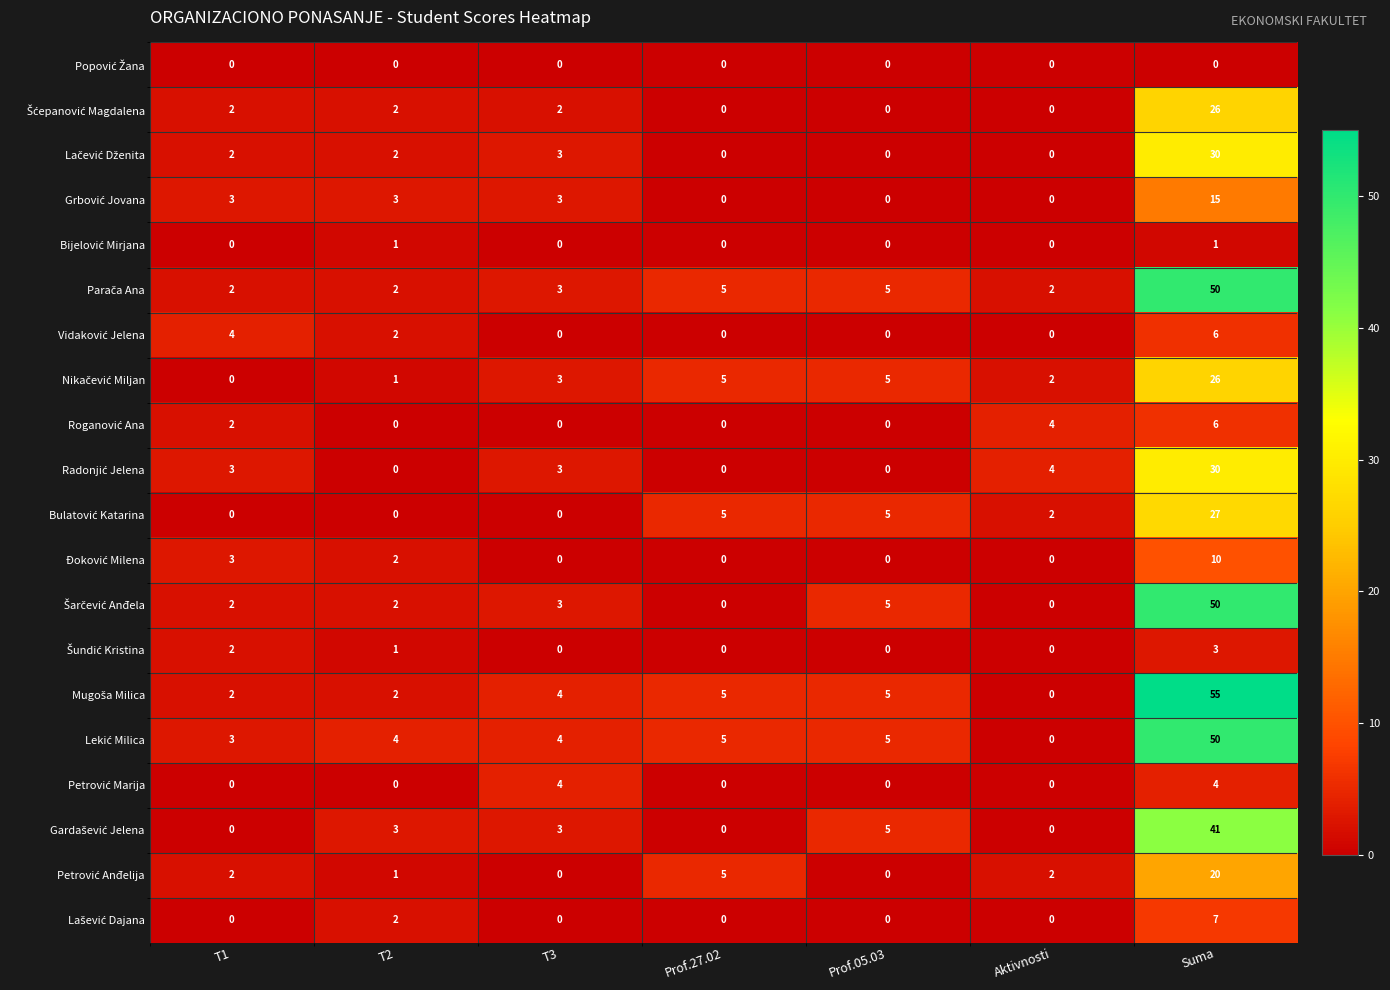

What is the total value across all series at T3?

35